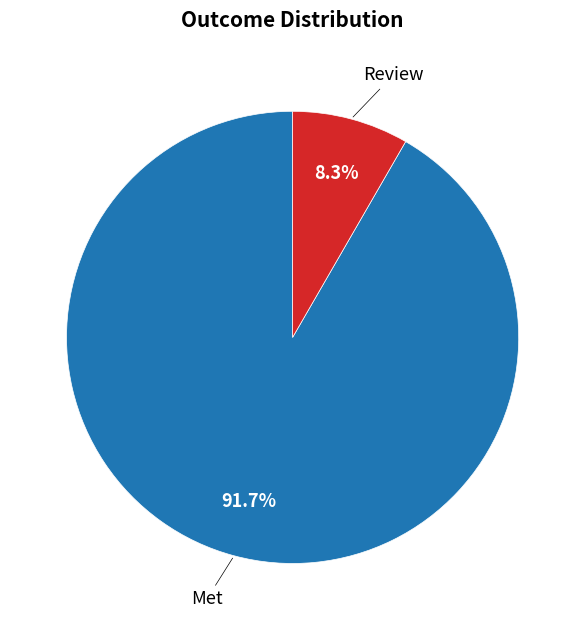

Count the number of slices in the pie.

2